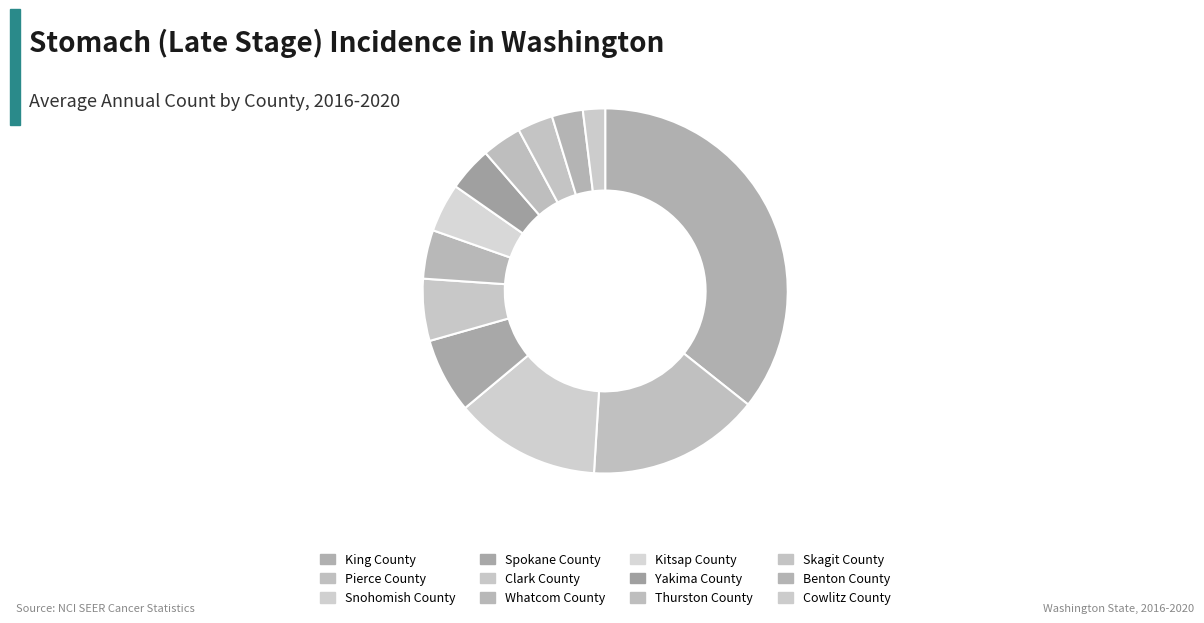

Which category has the smallest portion of the pie?

Cowlitz County